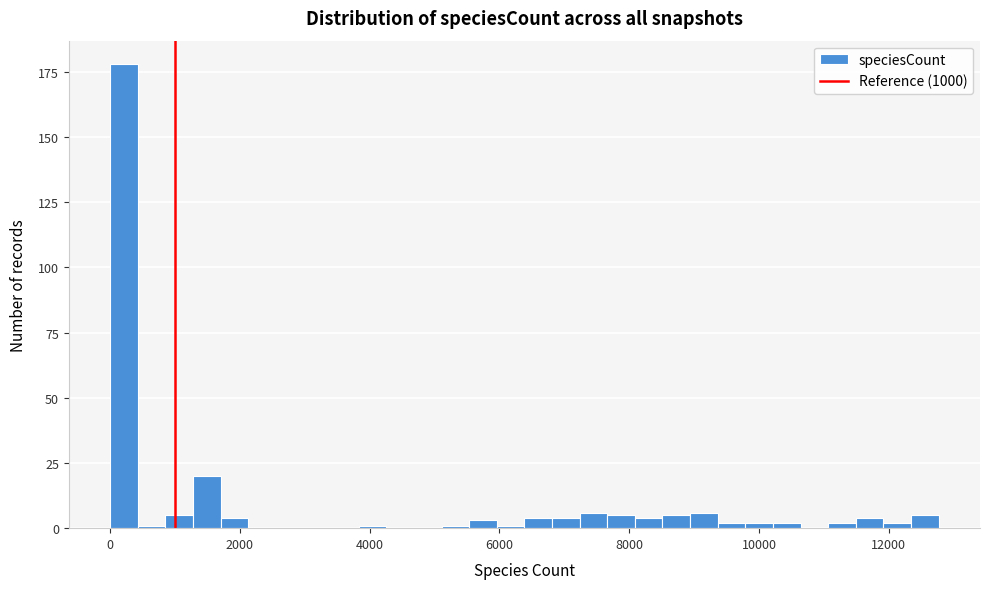

Around what value on the x-axis is the tallest bar? Give the approximate position of its centre, as read against the axis.

200